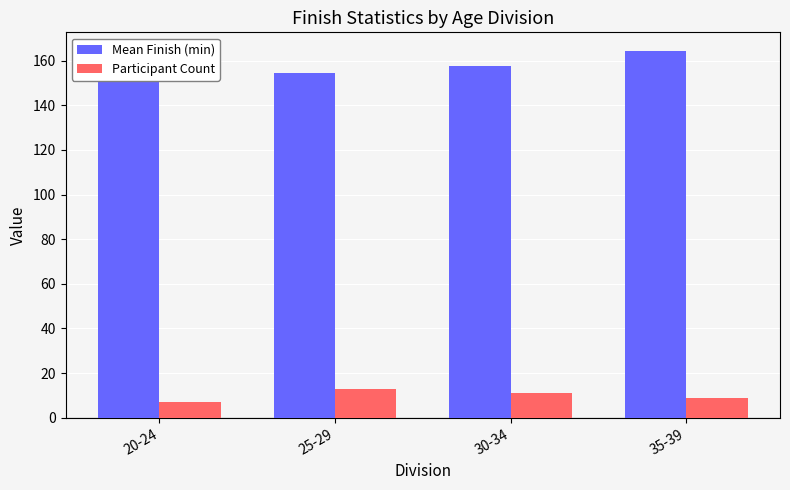

What is the difference between the maximum and minimum values in the Mean Finish (min) series?

10.1